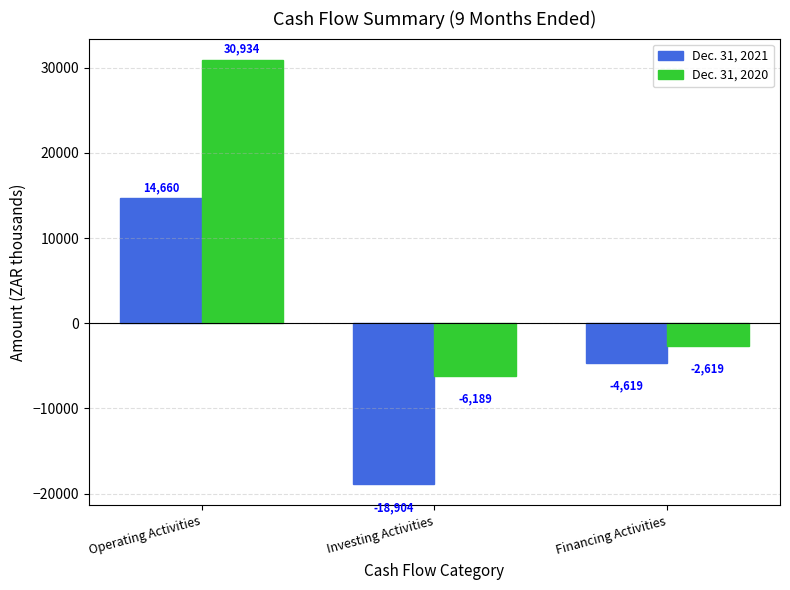

Reading left to right, what are all the values shown in this chart?

Dec. 31, 2021: Operating Activities=14660	Investing Activities=-18904	Financing Activities=-4619
Dec. 31, 2020: Operating Activities=30934	Investing Activities=-6189	Financing Activities=-2619